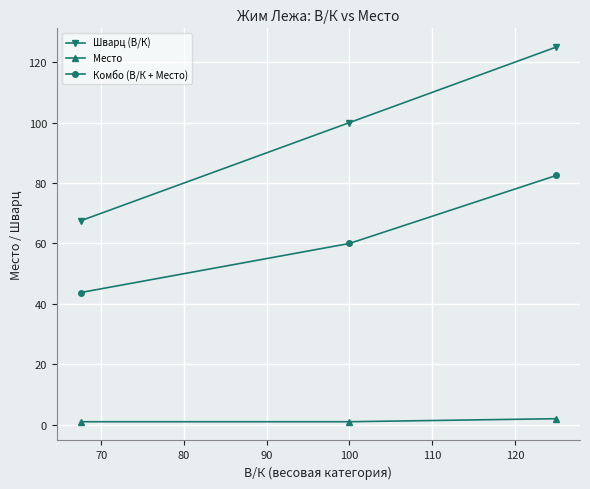

List the series in order of their overall mean, lowest first.

Место, Комбо (В/К + Место), Шварц (В/К)